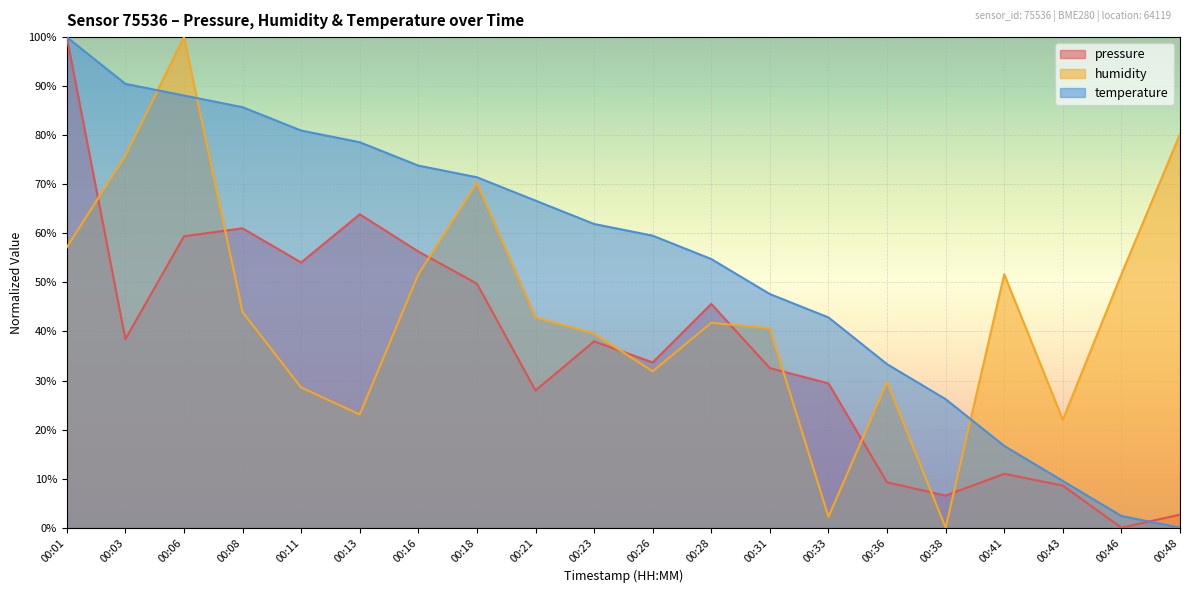

At 00:38, list the series in order from smallest to largest.

humidity, pressure, temperature